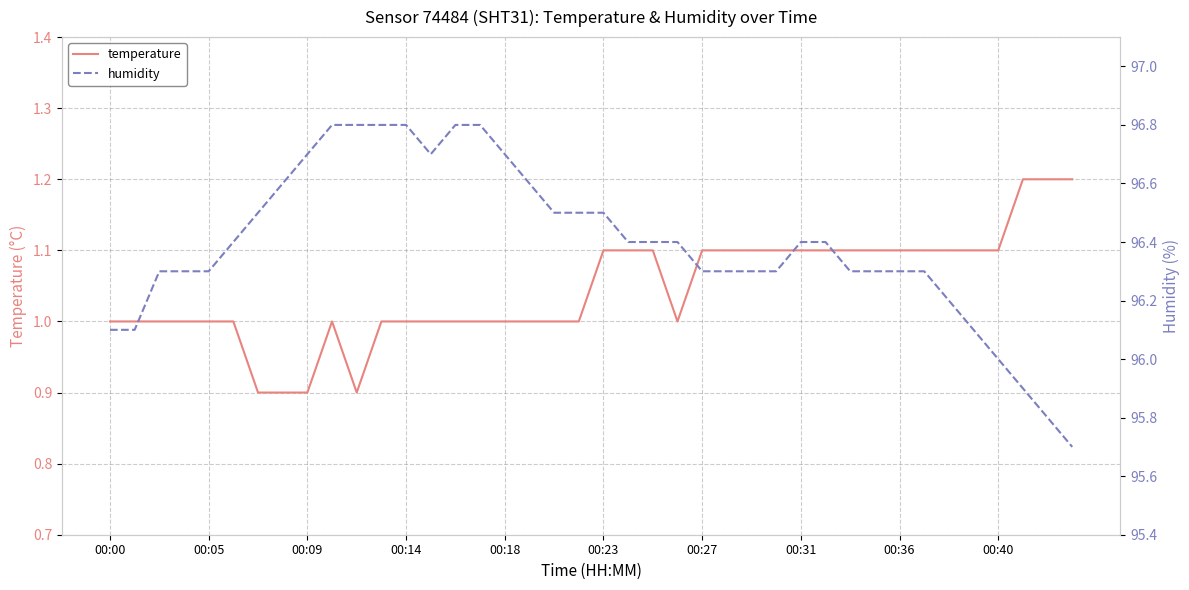

True or false: temperature and humidity intersect in this chart.

False